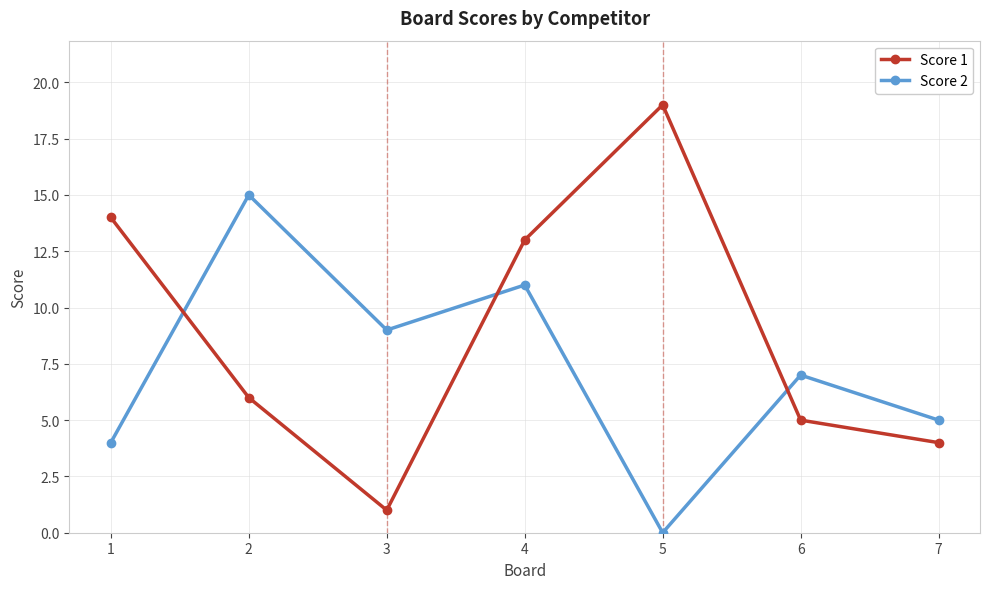

What is the value of the Score 2 point at the 1st from the left?

4